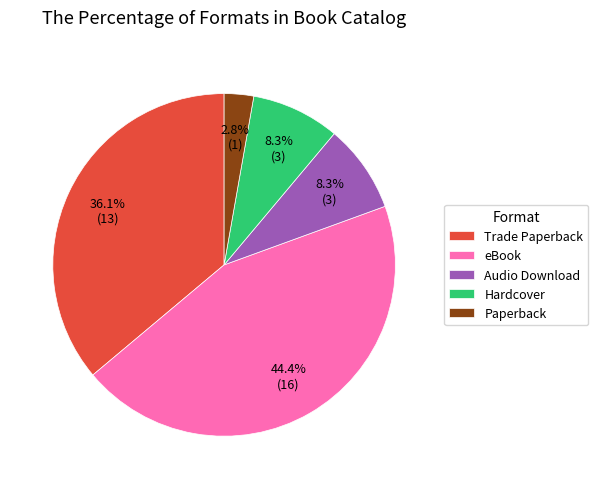

To the nearest percent, what percentage of the pie is Trade Paperback?

36%